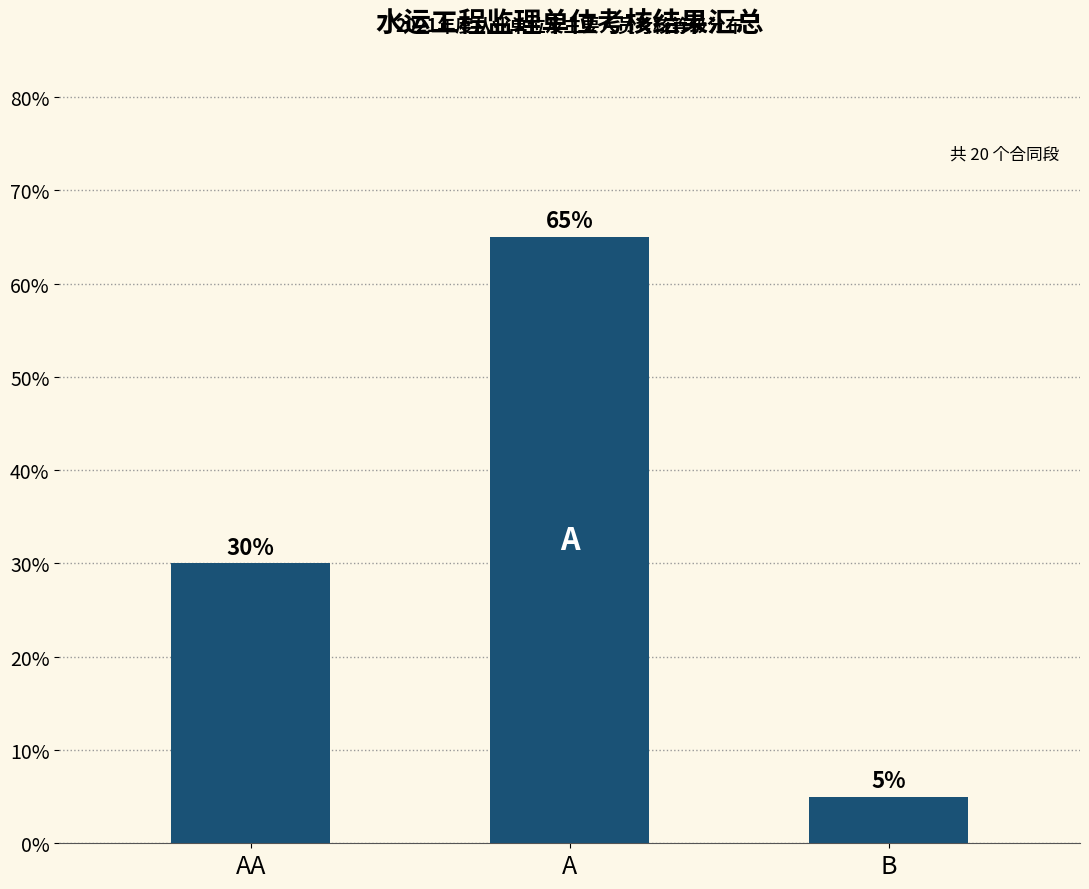

List the labels in order of value, largest first.

A, AA, B